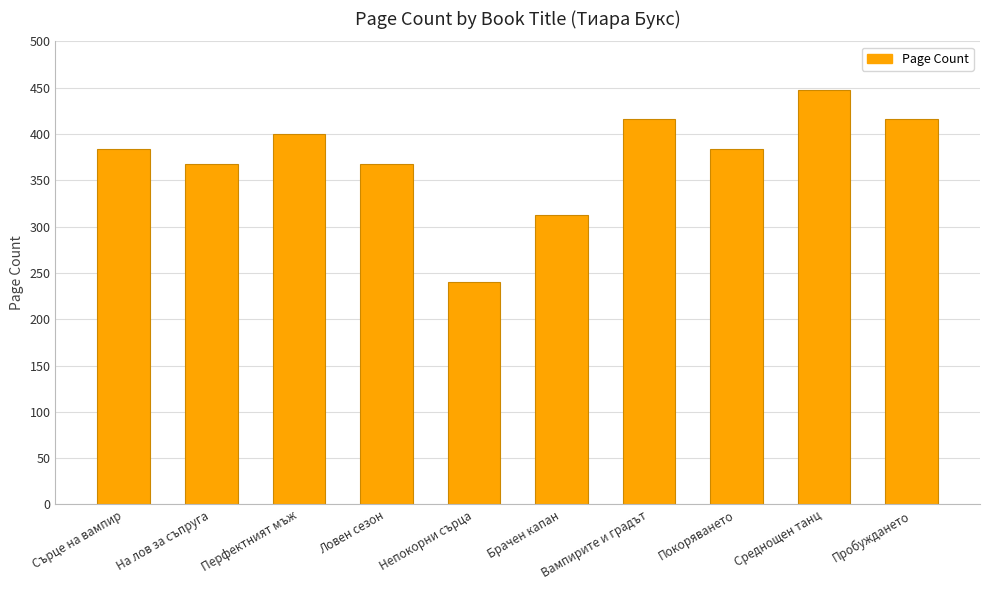

What position from the left is Непокорни сърца?

5